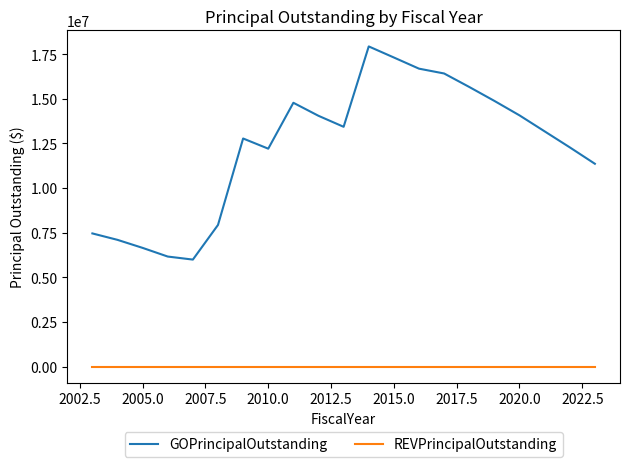

What is the maximum value shown in the chart?

17930000